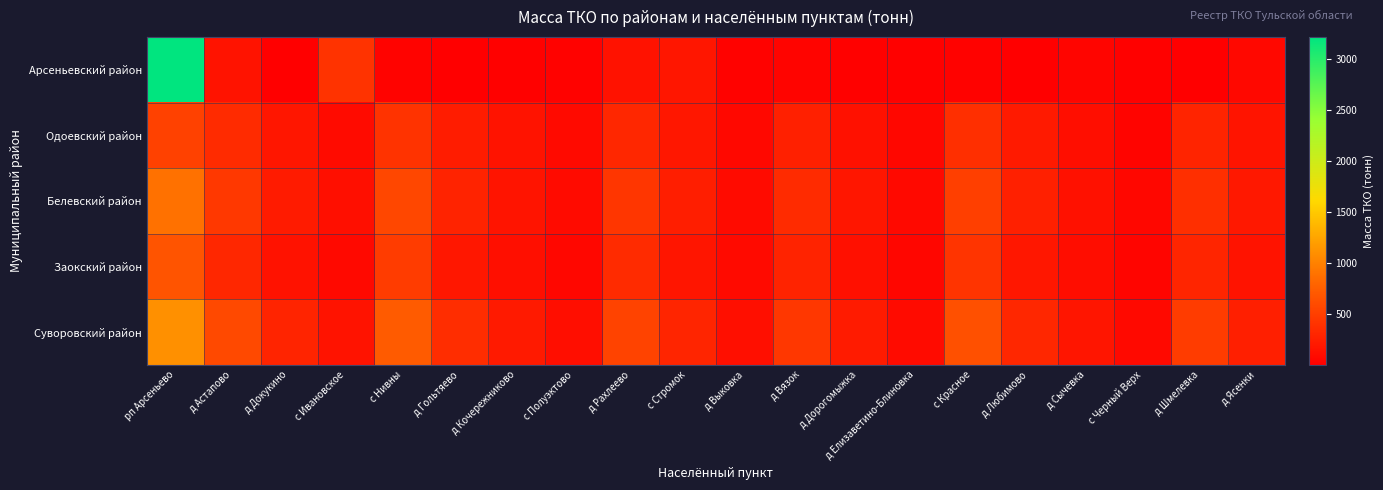

List the series in order of their peak value, highest first.

Арсеньевский район, Суворовский район, Белевский район, Заокский район, Одоевский район